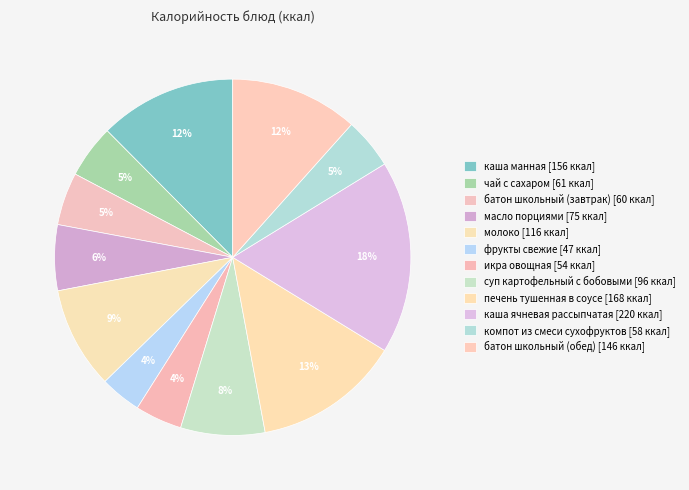

Rank the categories by value from lowest to highest.

фрукты свежие, икра овощная, компот из смеси сухофруктов, батон школьный (завтрак), чай с сахаром, масло порциями, суп картофельный с бобовыми, молоко, батон школьный (обед), каша манная, печень тушенная в соусе, каша ячневая рассыпчатая